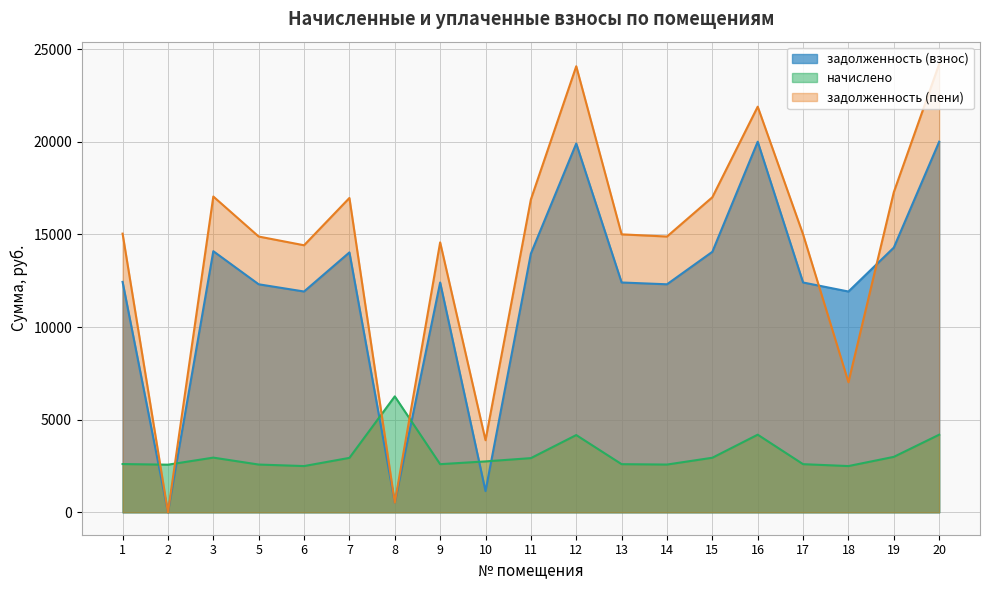

What is the value of the задолженность (пени) point at the 7th from the left?

521.2